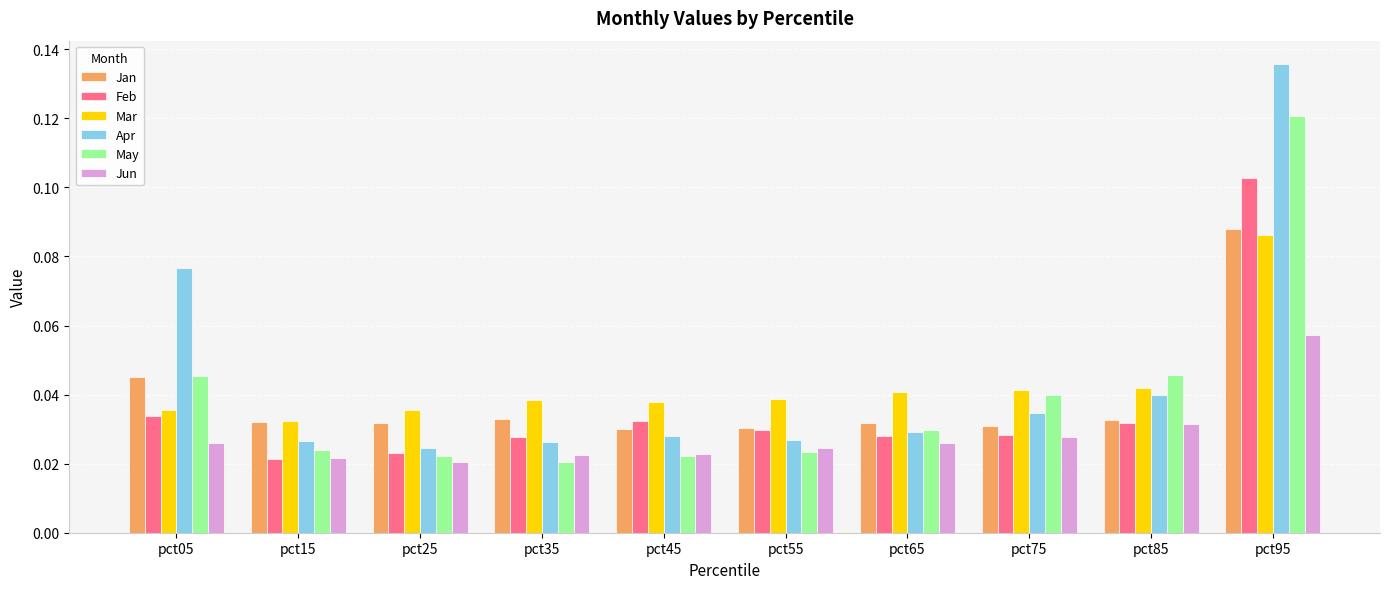

At which category is the sum across all series the highest?

pct95